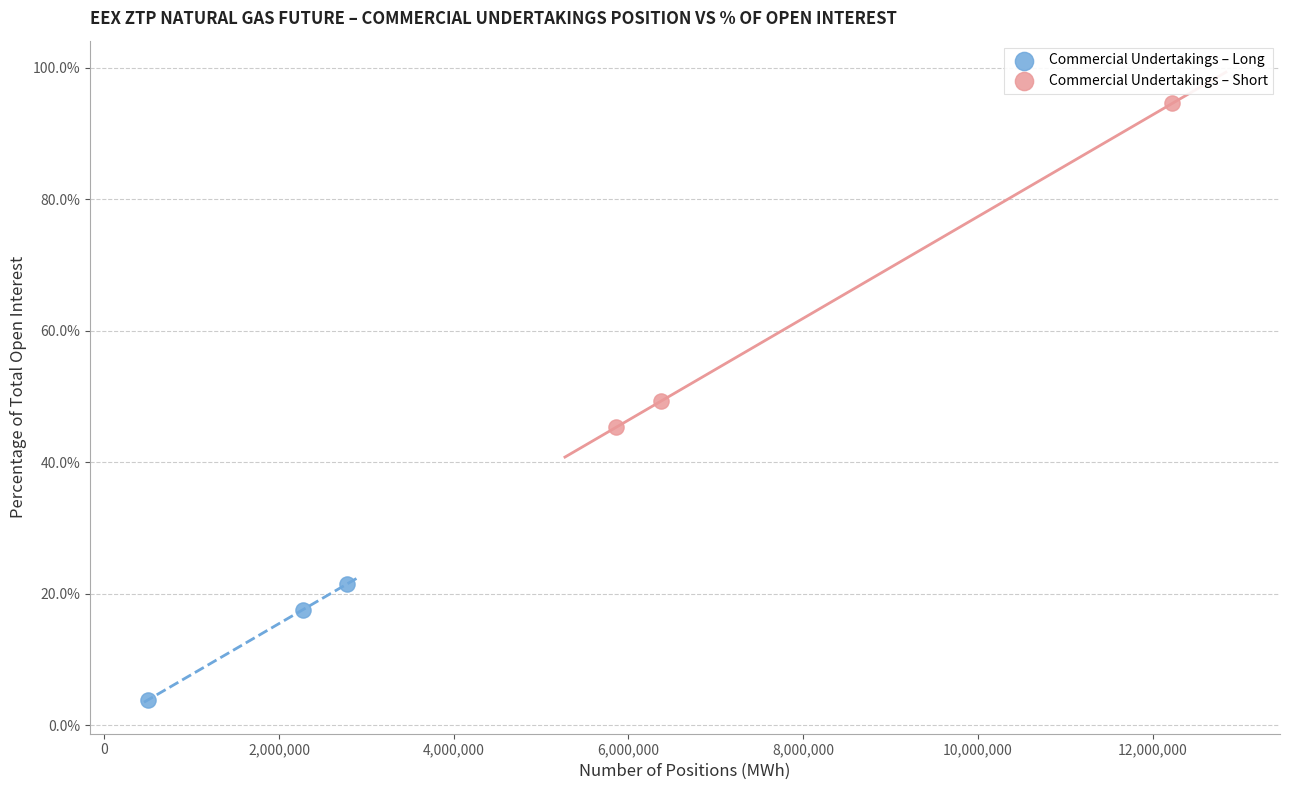

Which series reaches the maximum Y coordinate?

Commercial Undertakings – Short